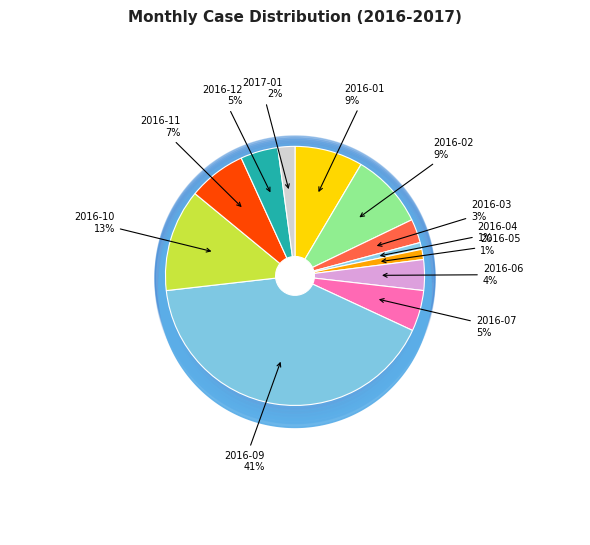

Between 2017-01 and 2016-10, which is larger?

2016-10